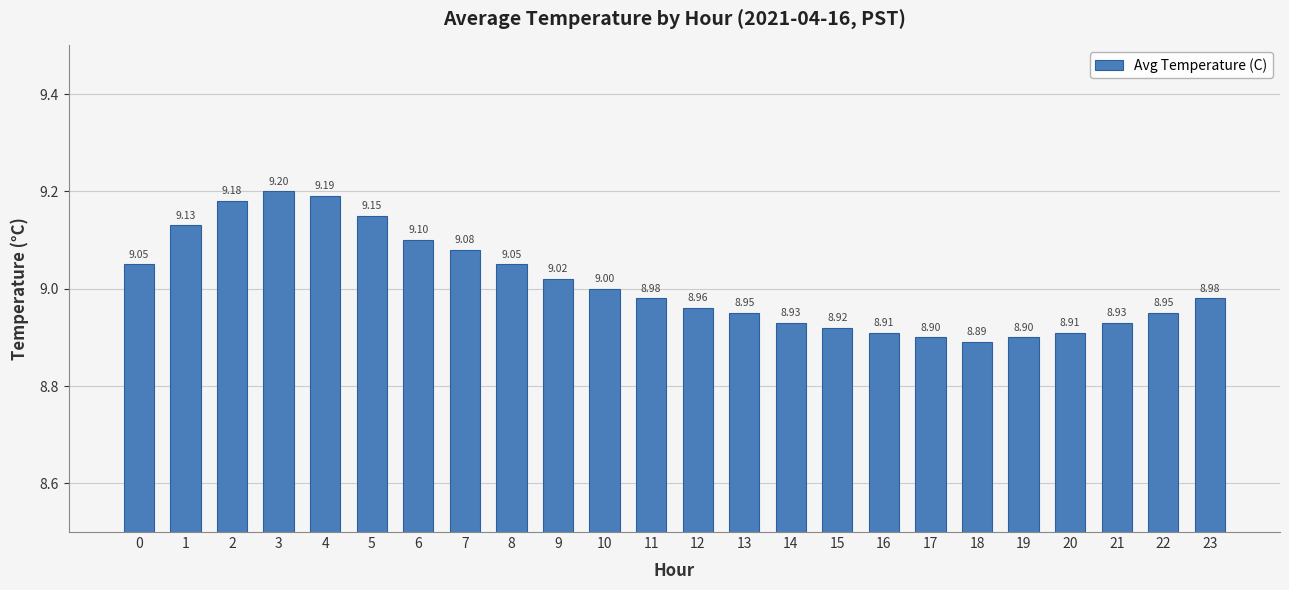

How many data points does each series have?

24